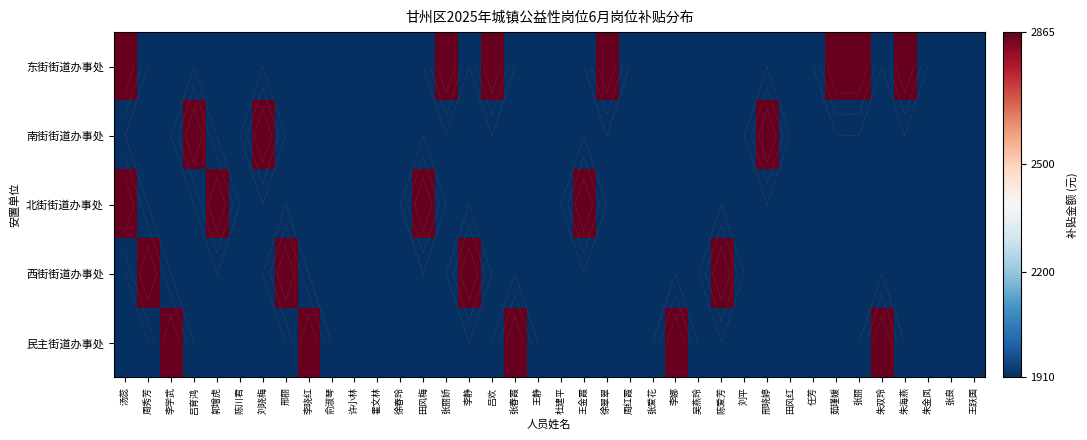

Which has a higher value, 陈爱芳 or 邢晓婷?

陈爱芳